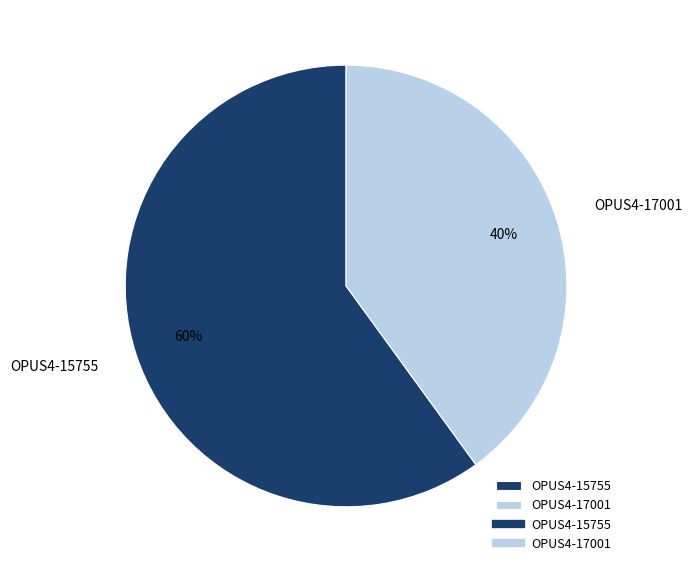

Do OPUS4-15755 and OPUS4-17001 together represent more than half of the pie?

Yes